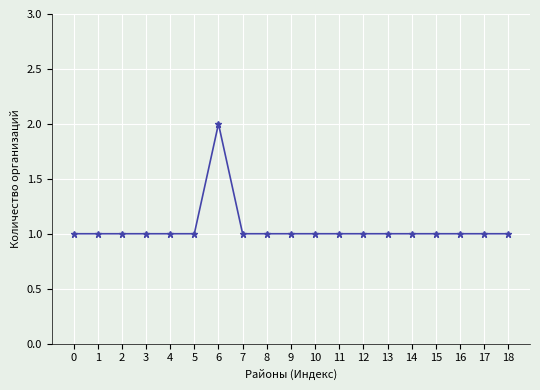

Reading right to left, transcribe all the data shown in this chart.

18=1	17=1	16=1	15=1	14=1	13=1	12=1	11=1	10=1	9=1	8=1	7=1	6=2	5=1	4=1	3=1	2=1	1=1	0=1